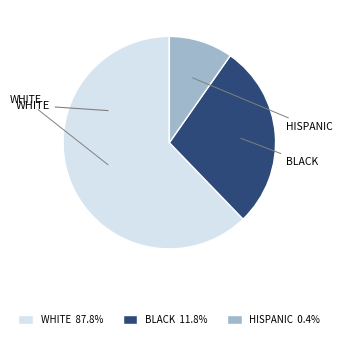

Which has a higher value, BLACK or HISPANIC?

BLACK